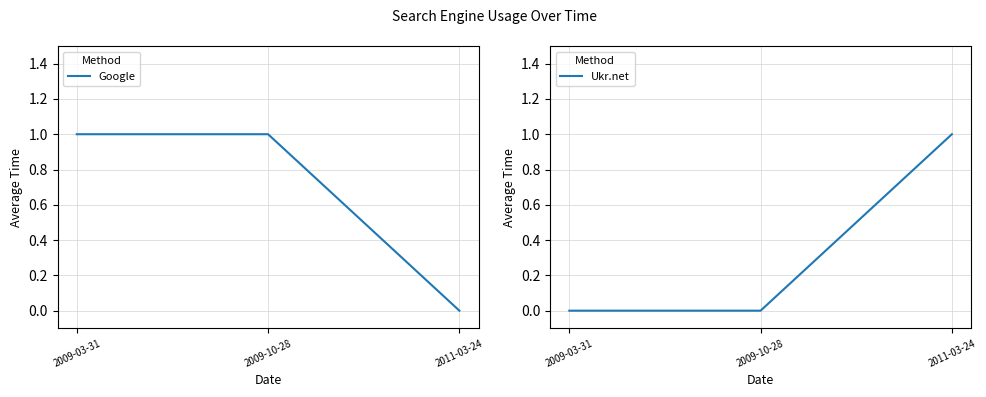

Reading left to right, list all the values displayed in this chart.

Google: 2009-03-31=1	2009-10-28=1	2011-03-24=0
Ukr.net: 2009-03-31=0	2009-10-28=0	2011-03-24=1